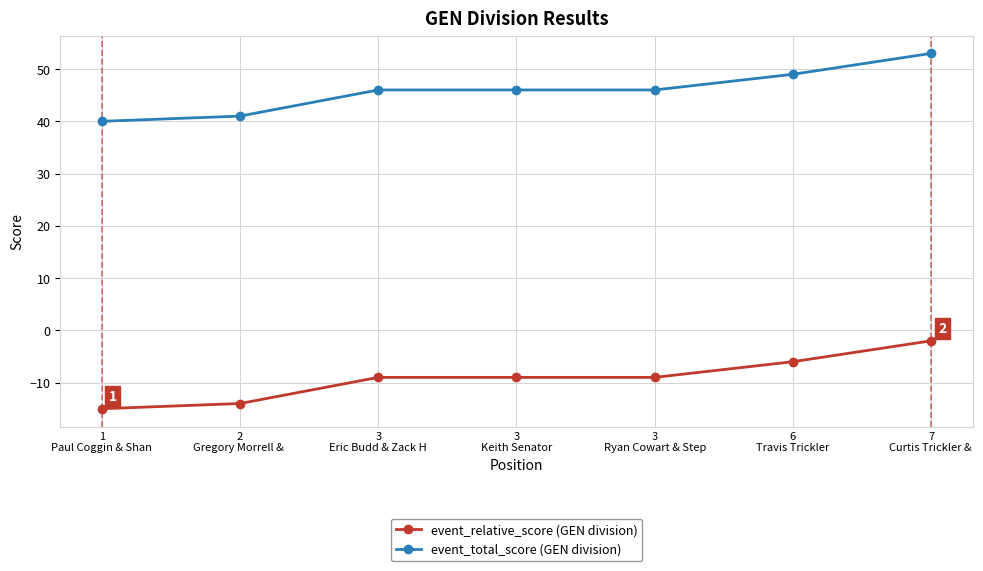

What is the greatest value displayed?

53